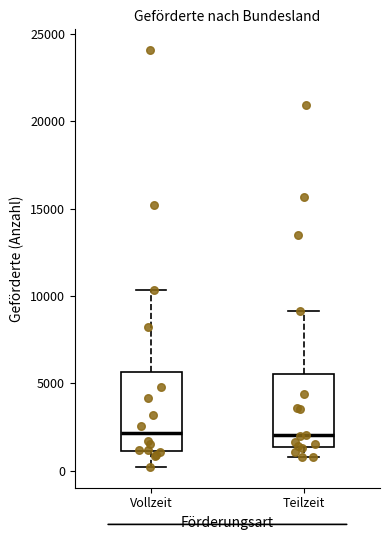

Reading left to right, transcribe this box plot: for each box, give where its median line is, the range the box spans, and where its two whiskers end, as read against the y-axis. The values are not printed on the chart, so give them approximately, as read against the axis.

Vollzeit: median 2000, box 1000 to 5500, whiskers 0 to 10500
Teilzeit: median 2000, box 1500 to 5500, whiskers 1000 to 9000